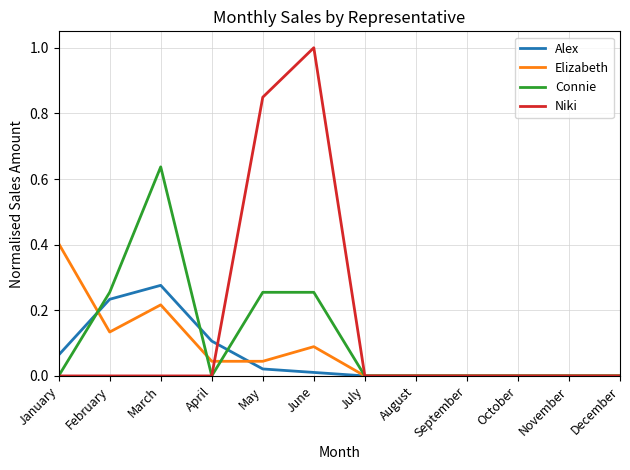

Which series has the largest range (max minus min)?

Niki